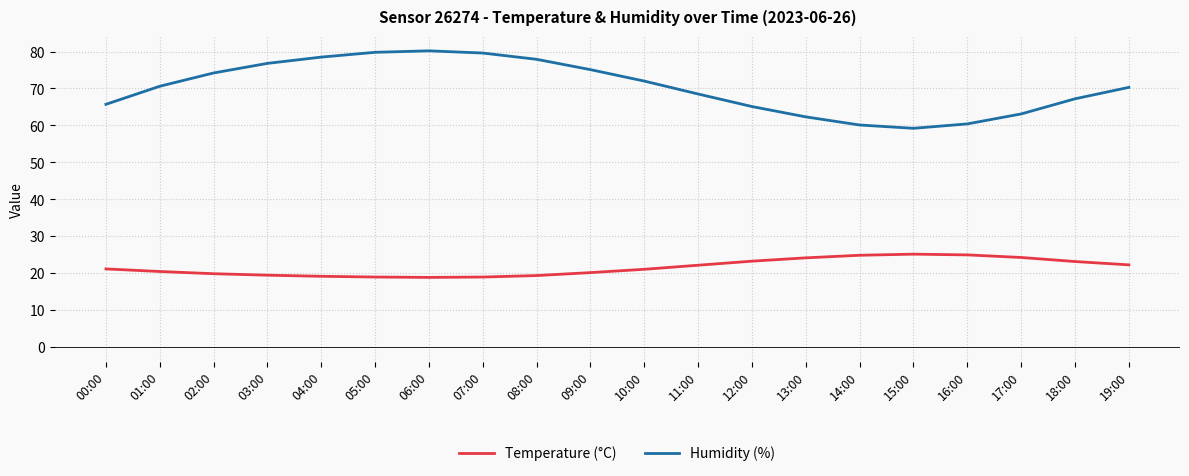

Is it true that Humidity (%) equals 102.2 at 02:00?

False